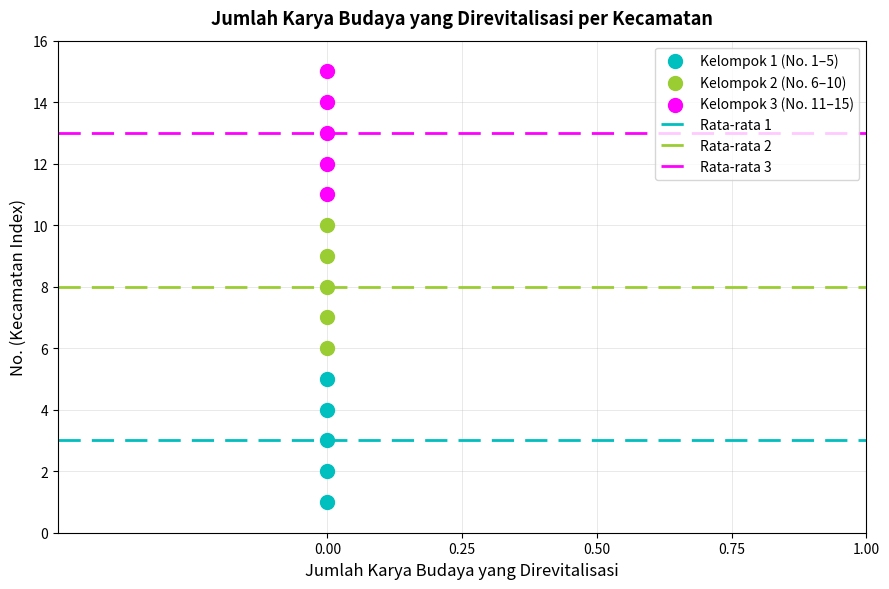

Across all data points, what is the range of Y values (max minus min)?

14